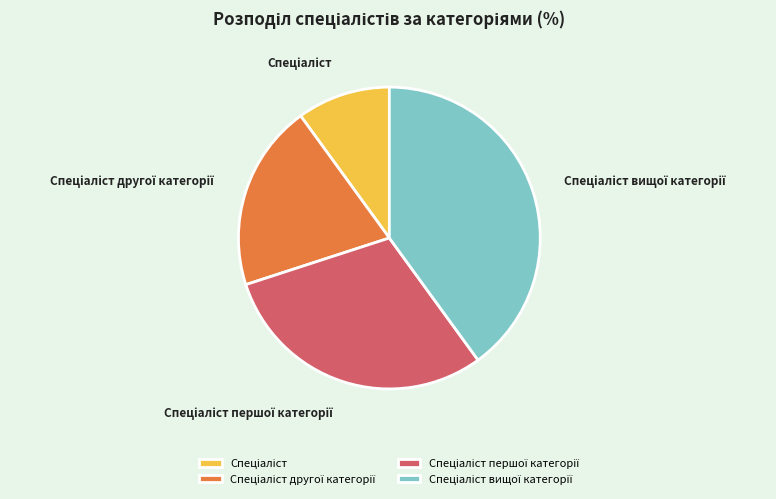

Is there any slice that represents more than half of the pie?

No